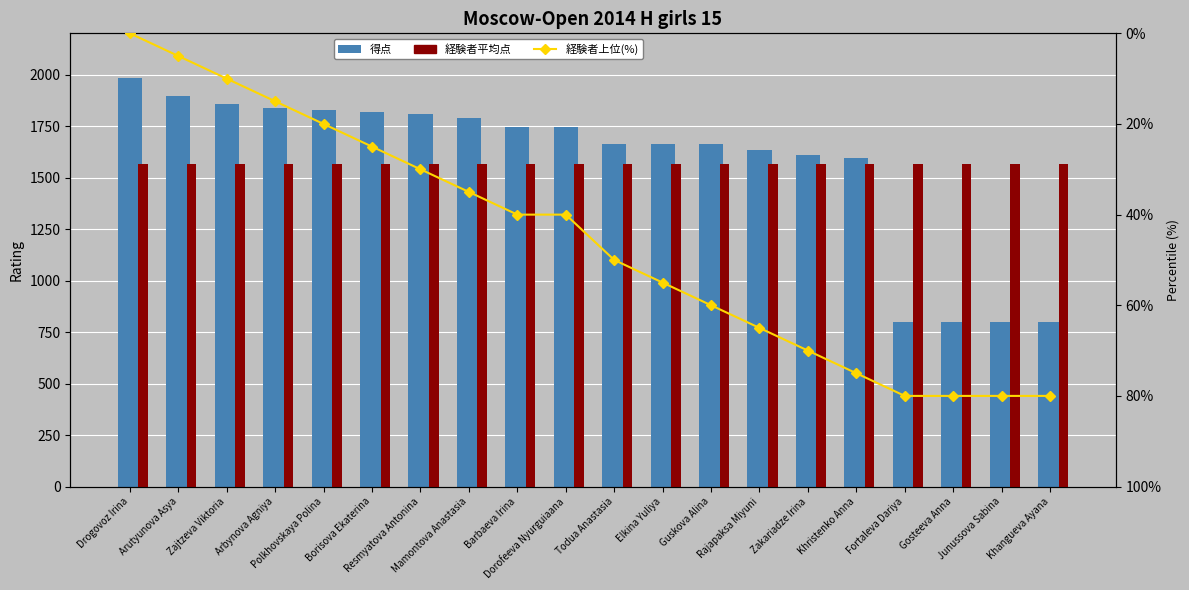

What is the average value of the 得点 series?

1566.7